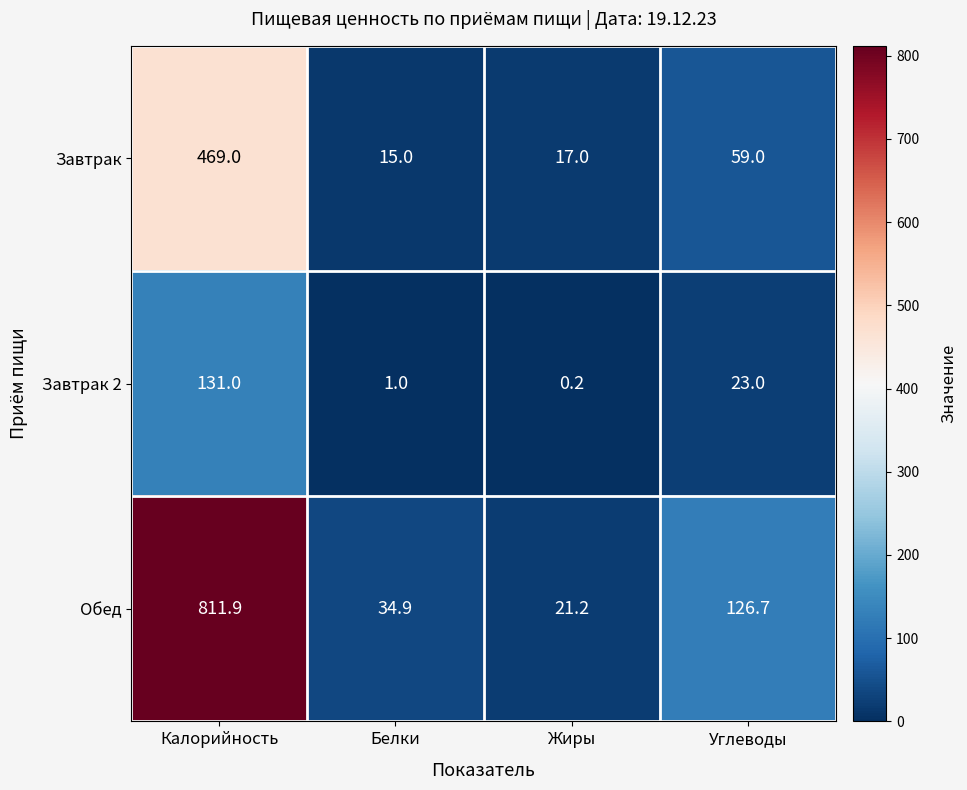

Count the number of data series in this chart.

3